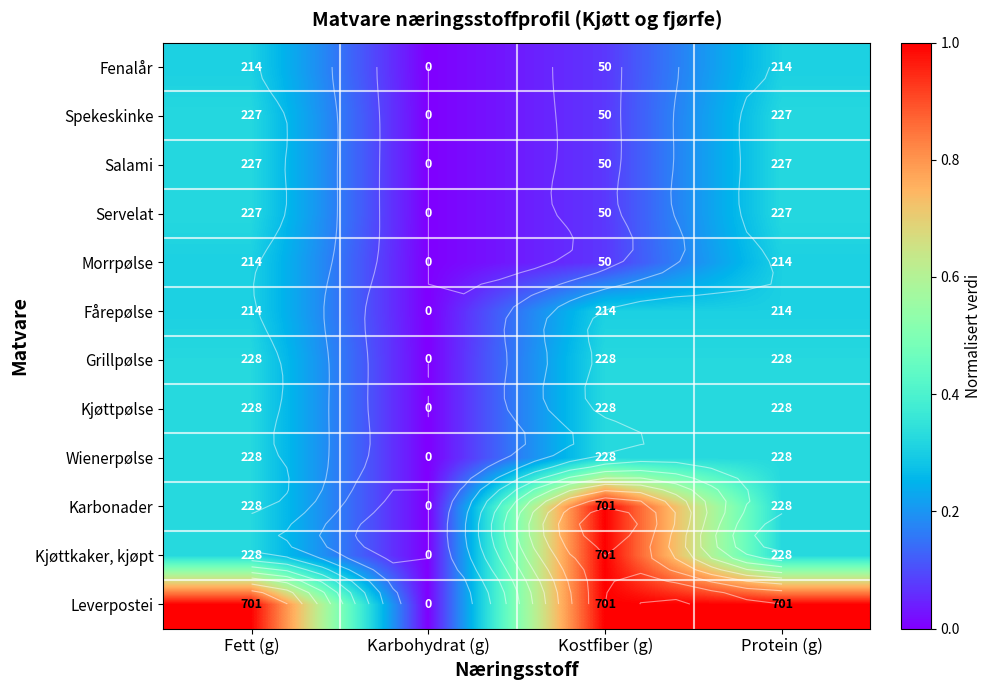

Rank the categories by Fårepølse value from lowest to highest.

Karbohydrat (g), Fett (g), Kostfiber (g), Protein (g)